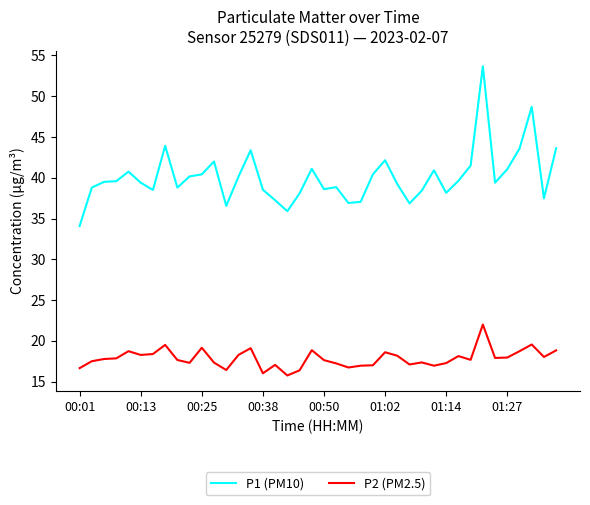

True or false: P1 (PM10) and P2 (PM2.5) cross at least once.

False